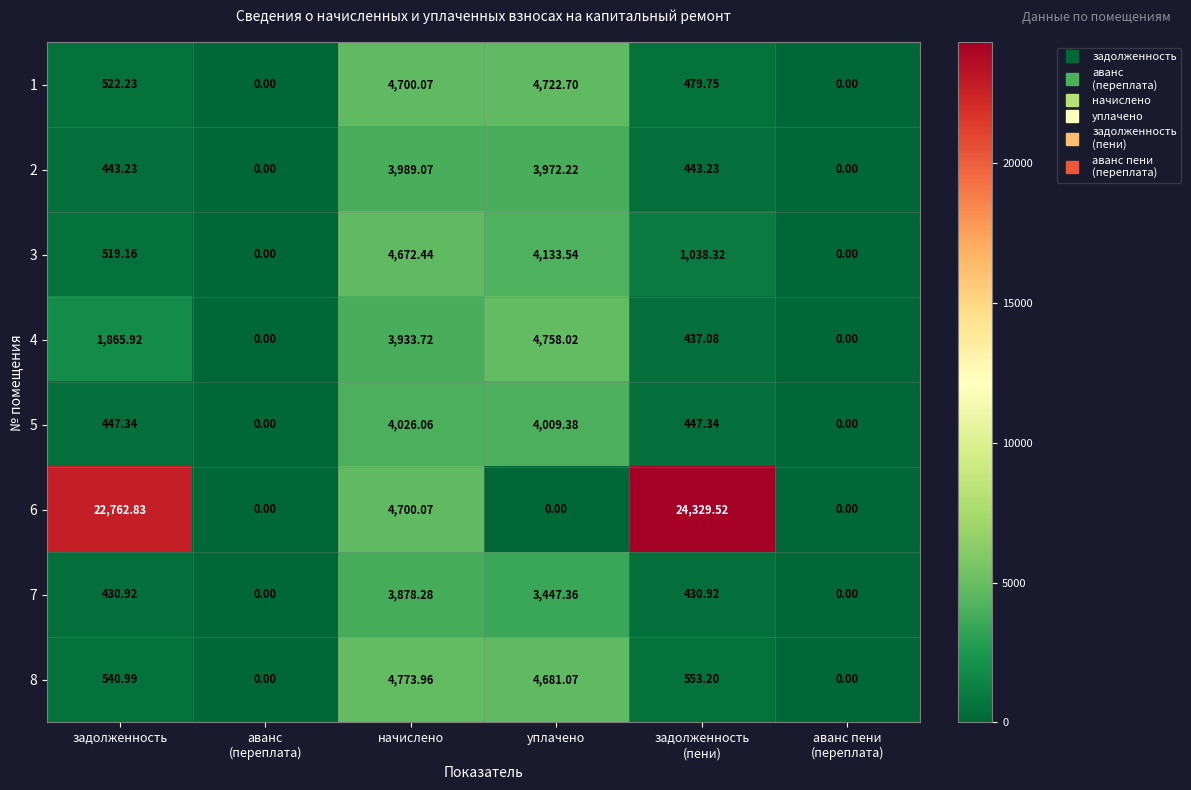

At which label does 8 reach its peak?

начислено